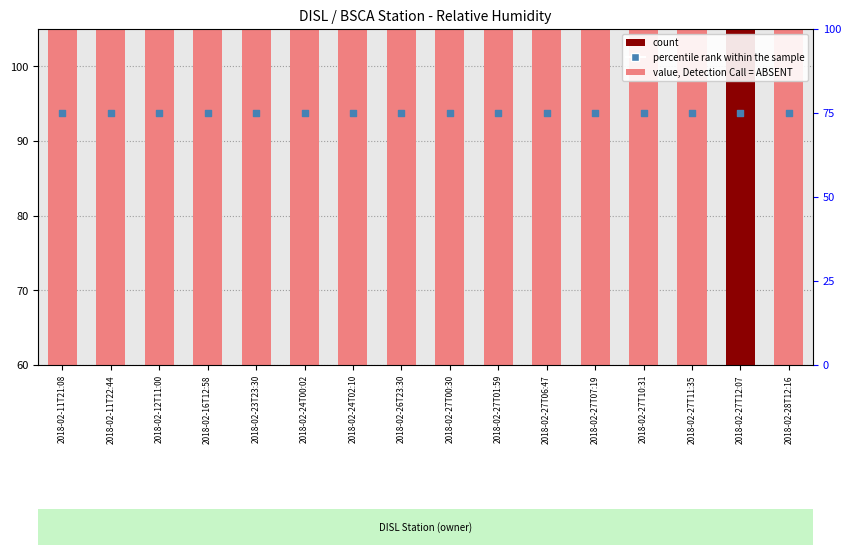

At which category is the sum across all series the highest?

2018-02-11T21:08